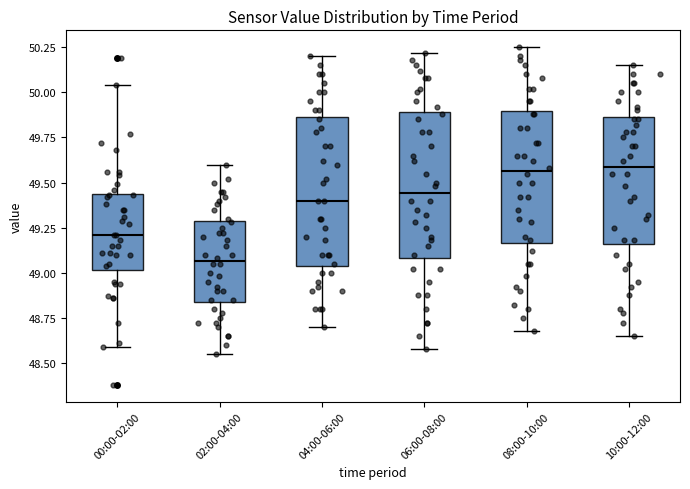

Reading left to right, read every box against the y-axis: the position of its median line, the range the box covers, and the ends of its whiskers. The values are not printed on the chart, so give them approximately, as read against the axis.

00:00-02:00: median 49.20, box 49.00 to 49.45, whiskers 48.60 to 50.05
02:00-04:00: median 49.05, box 48.85 to 49.30, whiskers 48.55 to 49.60
04:00-06:00: median 49.40, box 49.05 to 49.85, whiskers 48.70 to 50.20
06:00-08:00: median 49.45, box 49.10 to 49.90, whiskers 48.60 to 50.20
08:00-10:00: median 49.55, box 49.15 to 49.90, whiskers 48.70 to 50.25
10:00-12:00: median 49.60, box 49.15 to 49.85, whiskers 48.65 to 50.15